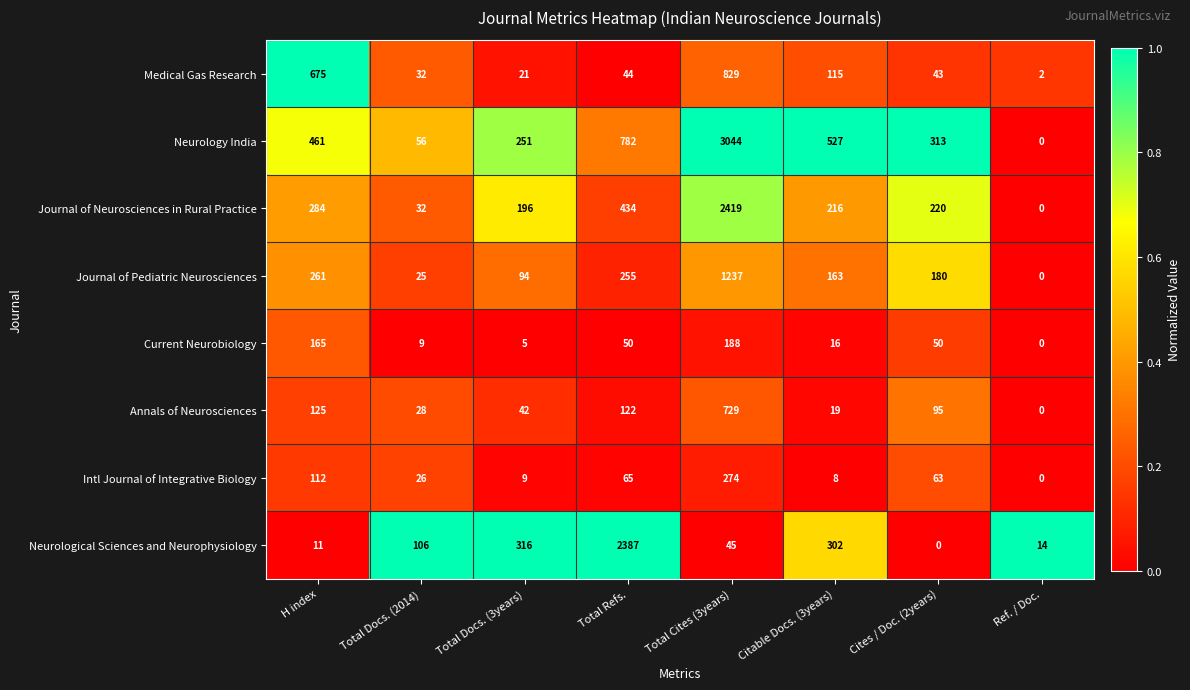

Which series has the largest range (max minus min)?

Neurology India